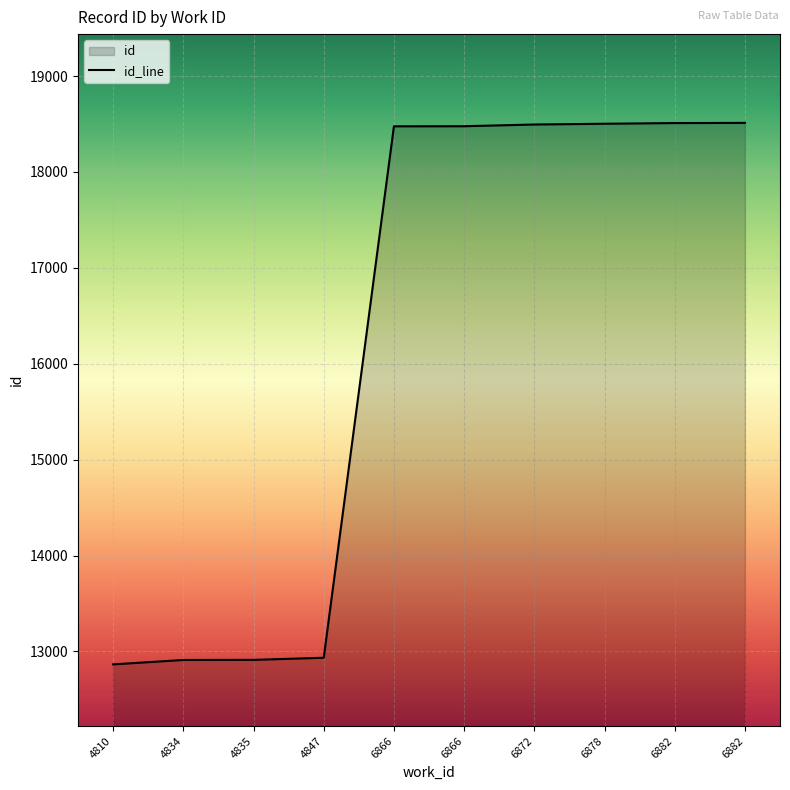

Rank the categories by value from lowest to highest.

4810, 4834, 4835, 4847, 6866, 6866, 6872, 6878, 6882, 6882